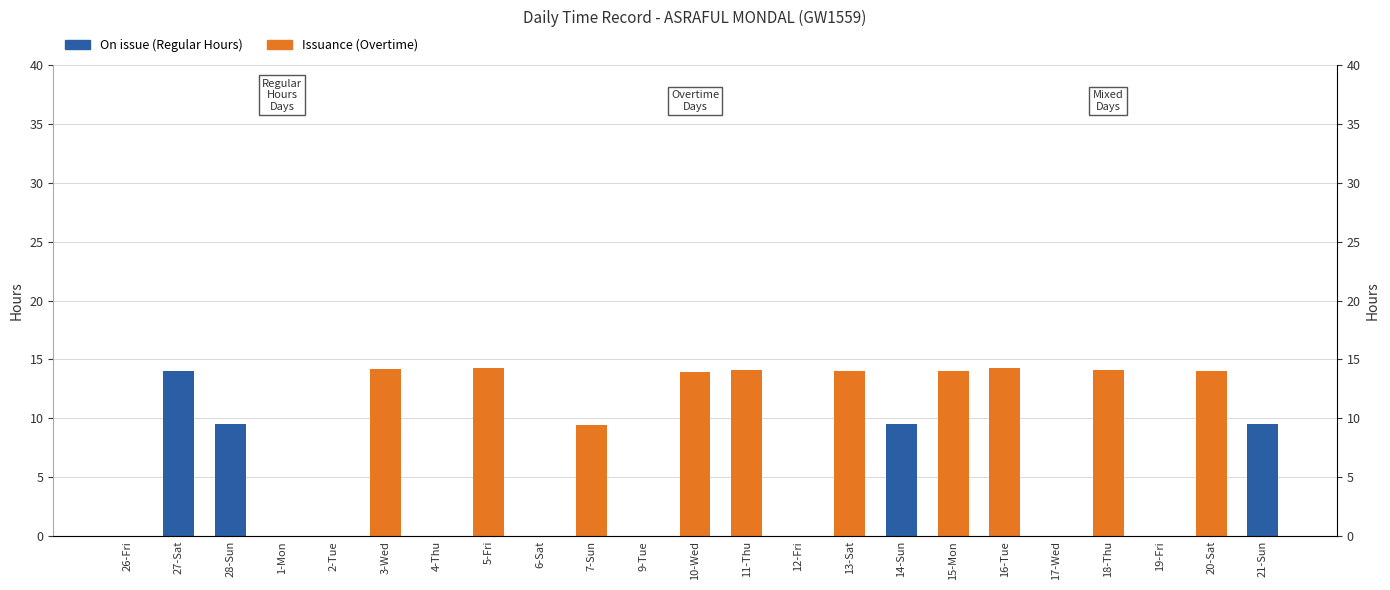

What is the total value across all series at 28-Sun?

9.5